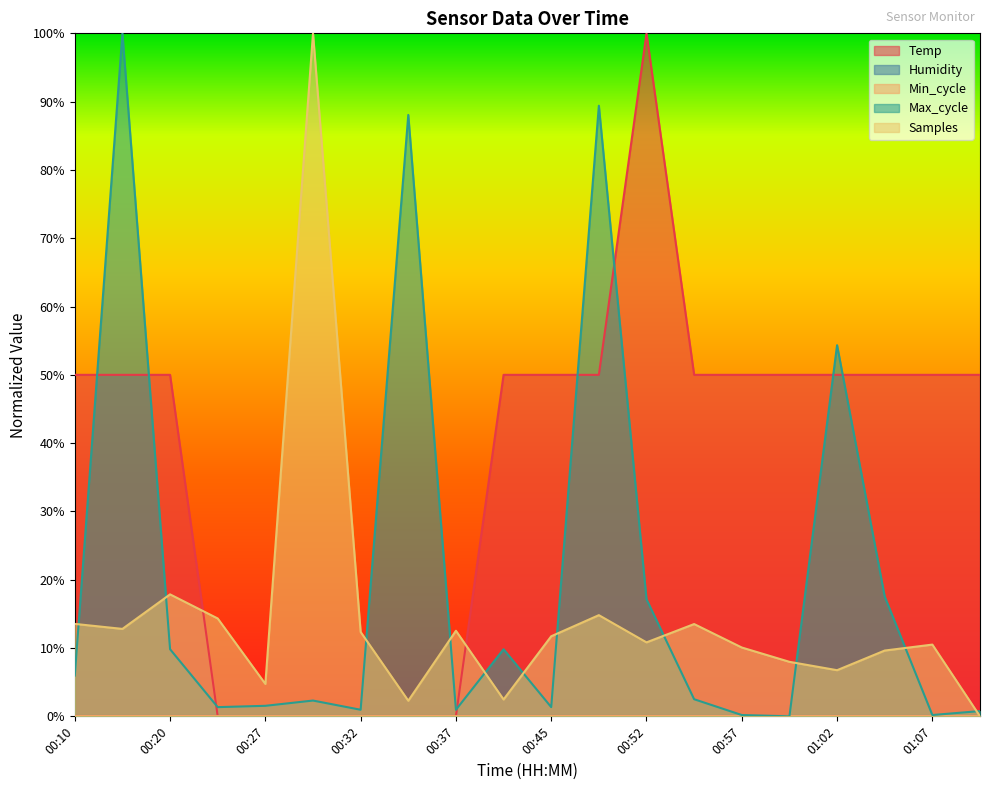

What is the total value across all series at 00:35?

90.3